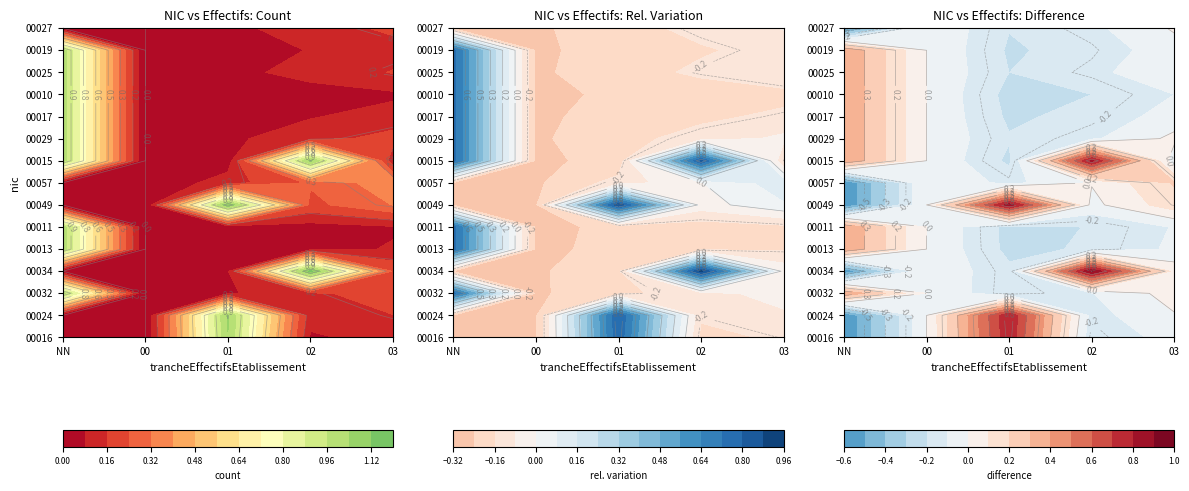

Reading left to right, what are all the values shown in this chart?

00016: 0	0	1	0	0
00024: 0	0	1	0	0
00032: 1	0	0	0	0
00034: 0	0	0	1	0
00013: 1	0	0	0	0
00011: 1	0	0	0	0
00049: 0	0	1	0	0
00057: 0	0	0	0	0
00015: 1	0	0	1	0
00029: 1	0	0	0	0
00017: 1	0	0	0	0
00010: 1	0	0	0	0
00025: 1	0	0	0	0
00019: 1	0	0	0	0
00027: 0	0	0	0	0